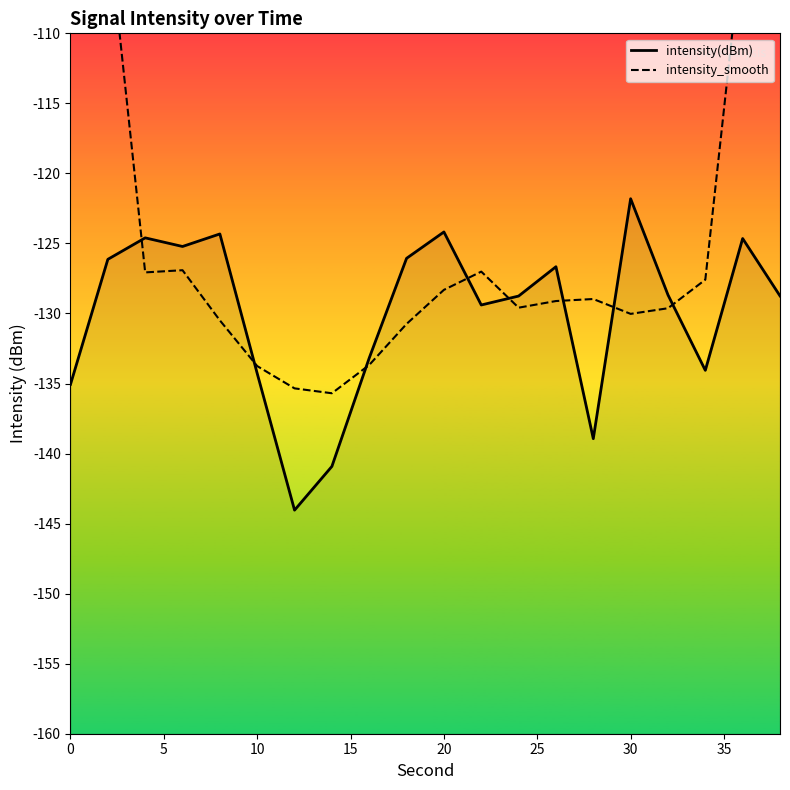

The intensity_smooth series shows -60.3 at 40. True or false?

False